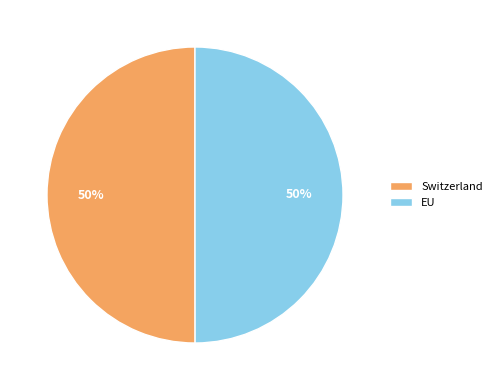

Approximately how many times larger is the value at EU compared to Switzerland?

1.0